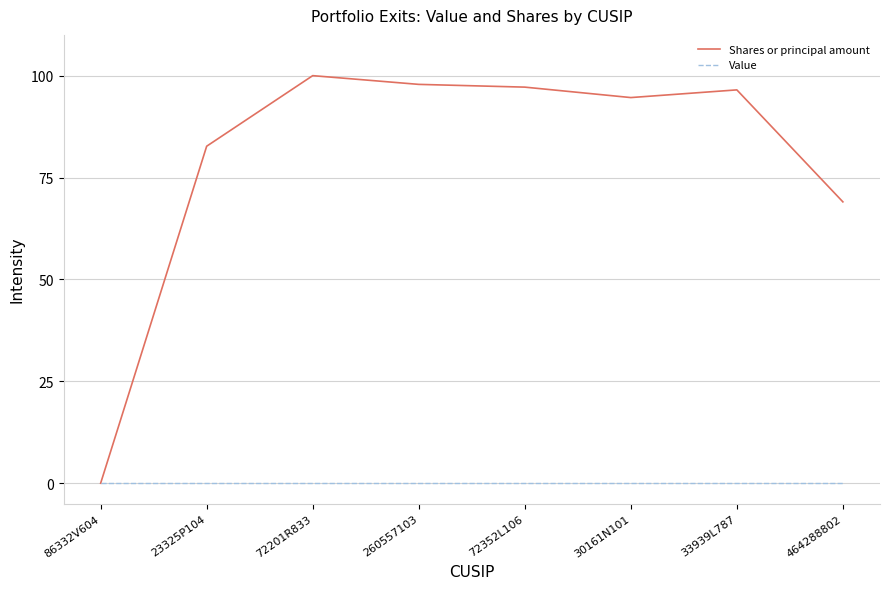

What is the spread (max minus min) of values at 260557103?

97.9